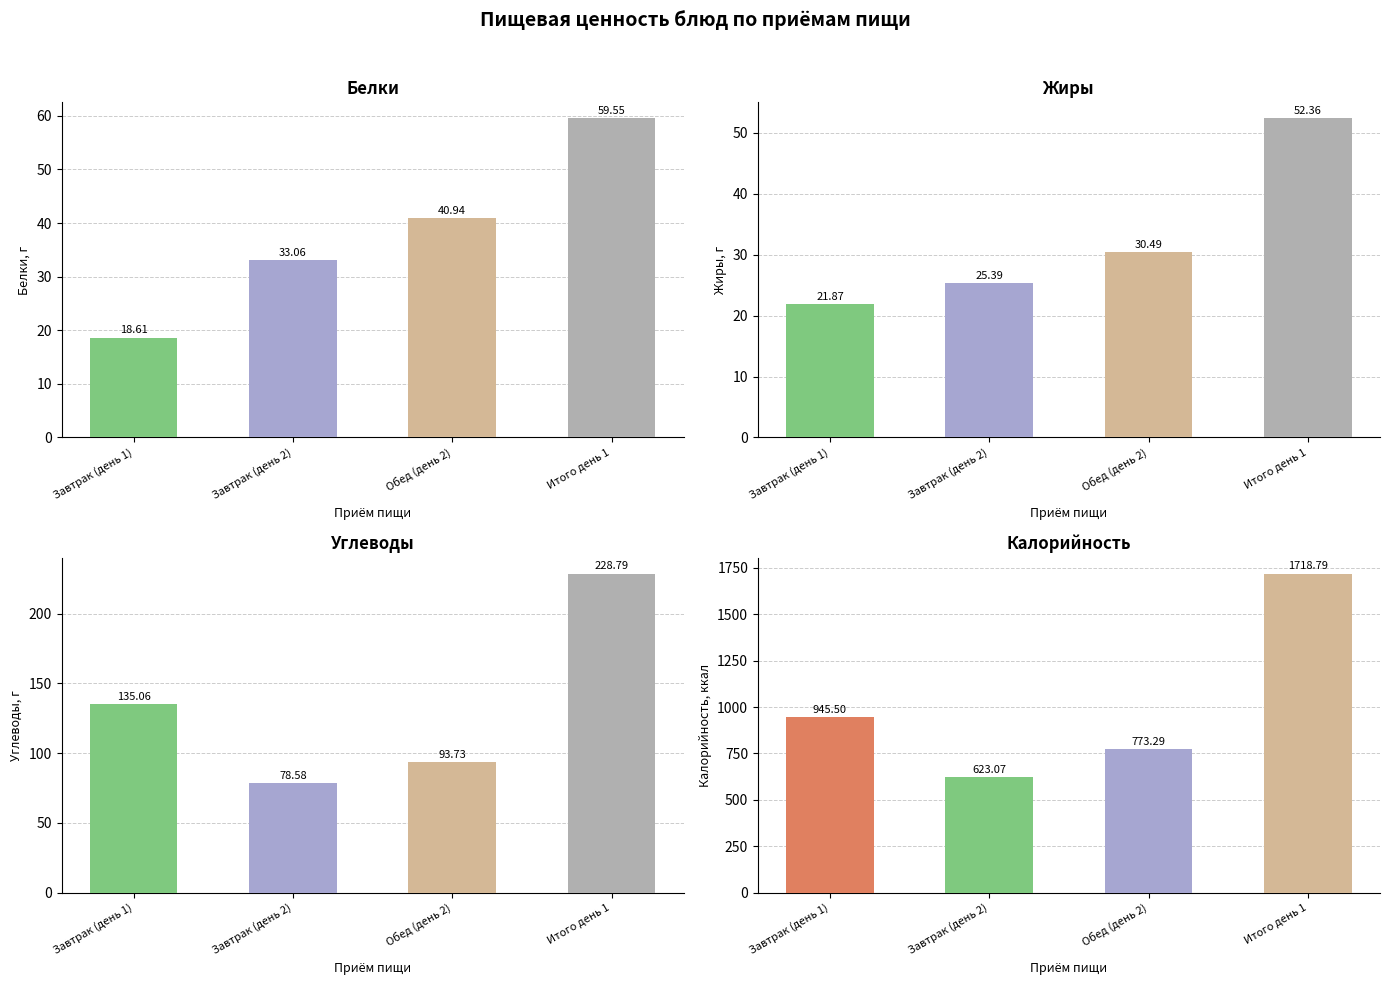

Reading left to right, transcribe all the data shown in this chart.

Белки: Завтрак (день 1)=18.6	Завтрак (день 2)=33.1	Обед (день 2)=40.9	Итого день 1=59.5
Жиры: Завтрак (день 1)=21.9	Завтрак (день 2)=25.4	Обед (день 2)=30.5	Итого день 1=52.4
Углеводы: Завтрак (день 1)=135.1	Завтрак (день 2)=78.6	Обед (день 2)=93.7	Итого день 1=228.8
Калорийность: Завтрак (день 1)=945.5	Завтрак (день 2)=623.1	Обед (день 2)=773.3	Итого день 1=1718.8